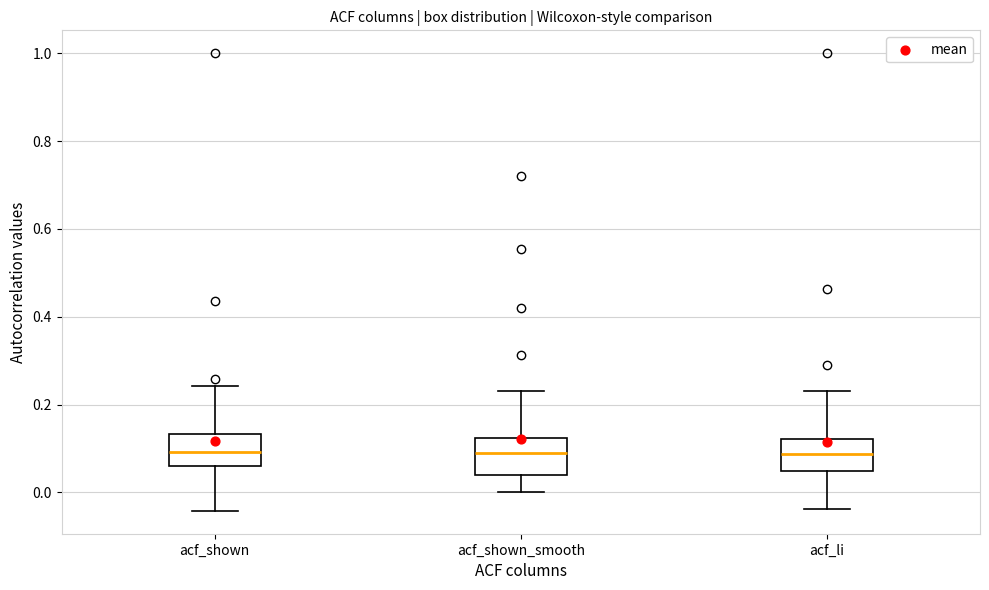

Reading left to right, read every box against the y-axis: the position of its median line, the range the box covers, and the ends of its whiskers. The values are not printed on the chart, so give them approximately, as read against the axis.

acf_shown: median 0.10, box 0.06 to 0.14, whiskers -0.04 to 0.24
acf_shown_smooth: median 0.08, box 0.04 to 0.12, whiskers 0.00 to 0.24
acf_li: median 0.08, box 0.04 to 0.12, whiskers -0.04 to 0.24